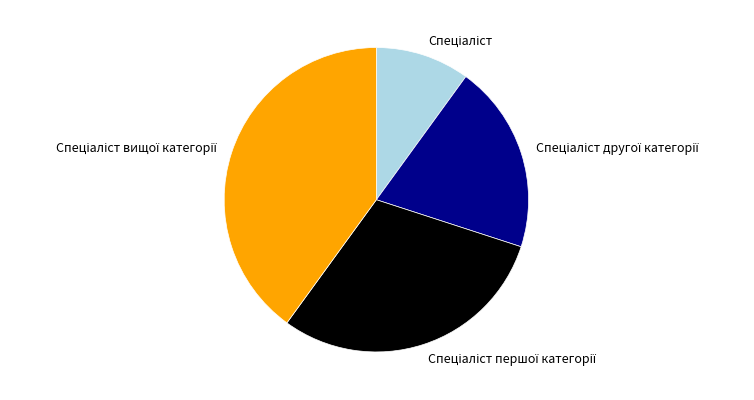

Is there a majority slice in this chart?

No